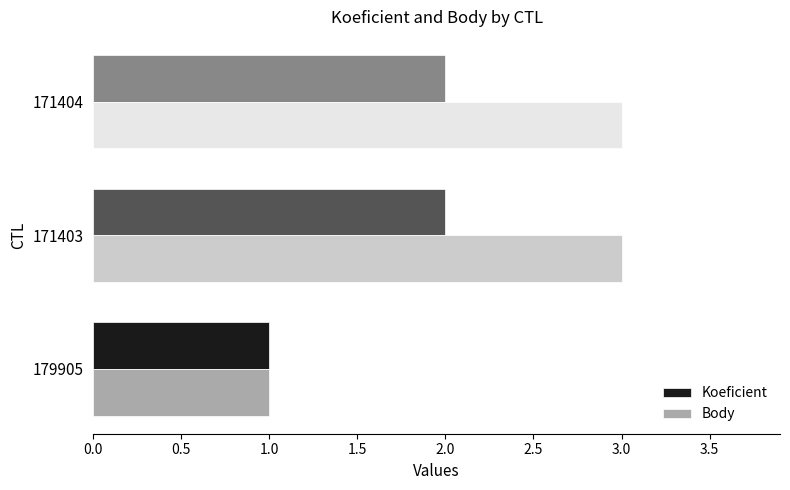

Which series has the largest range (max minus min)?

Body